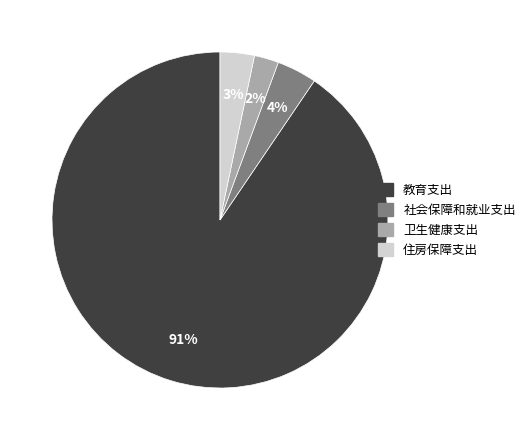

The 住房保障支出 slice represents 13% of the pie. True or false?

False